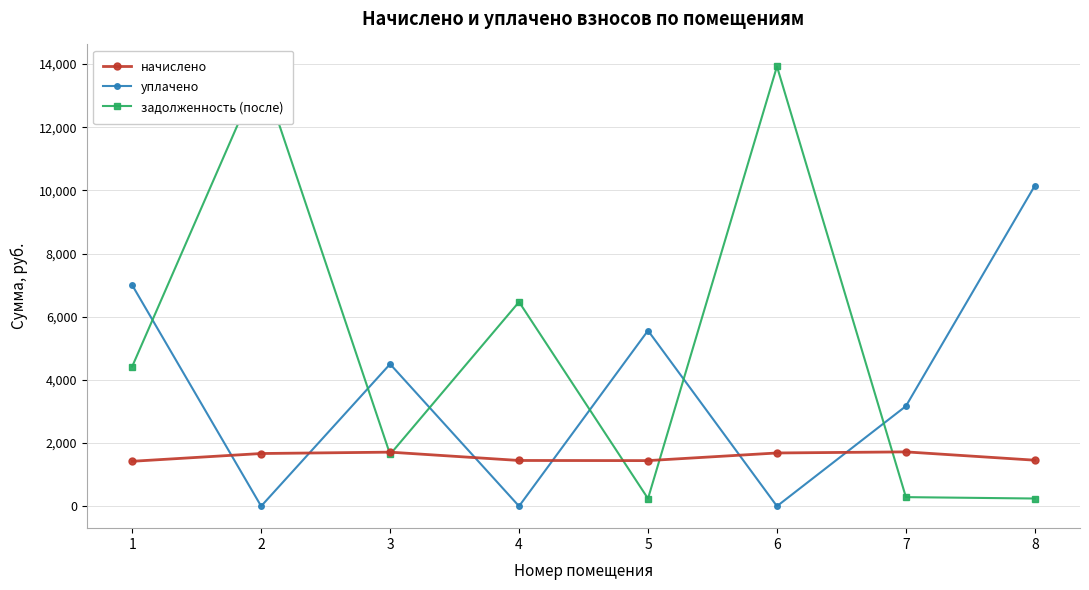

What is the total value across all series at 4?

7914.4